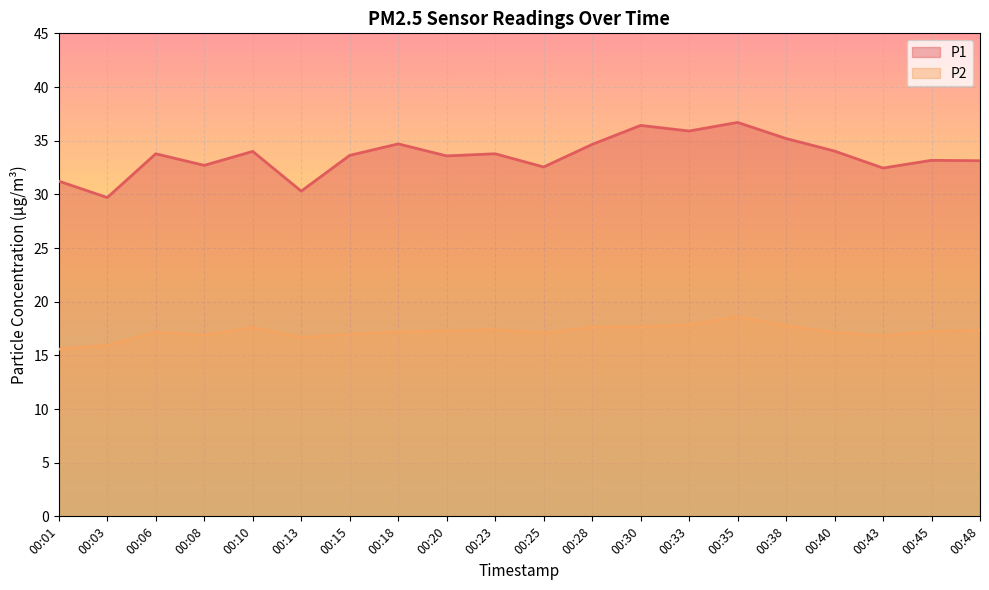

How many lines are shown in the chart?

2